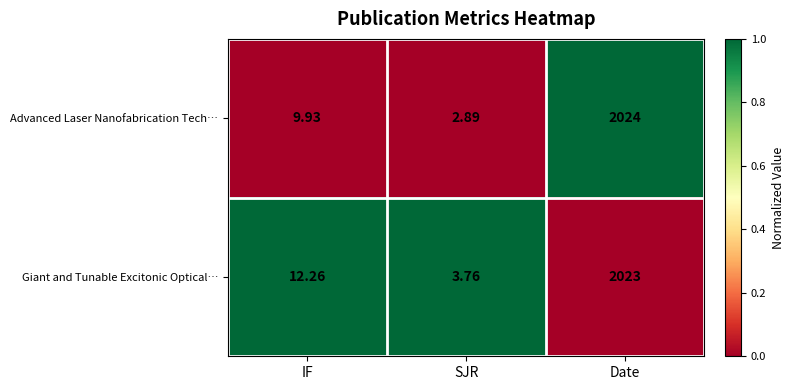

At which label does Giant and Tunable Excitonic Optical… reach its peak?

Date